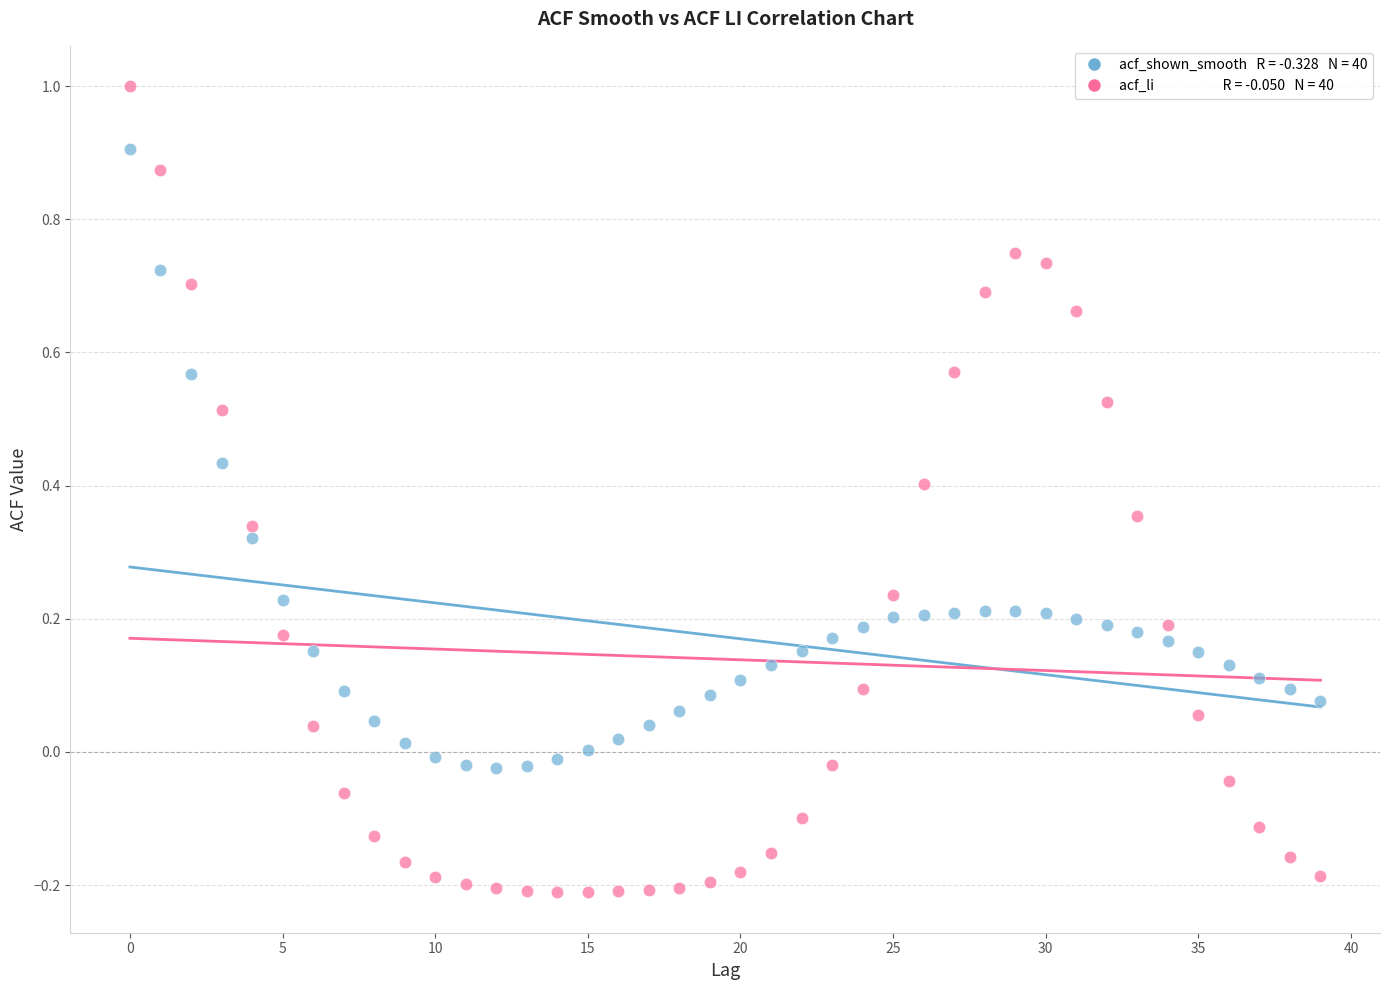

Across all data points, what is the range of Y values (max minus min)?

1.2